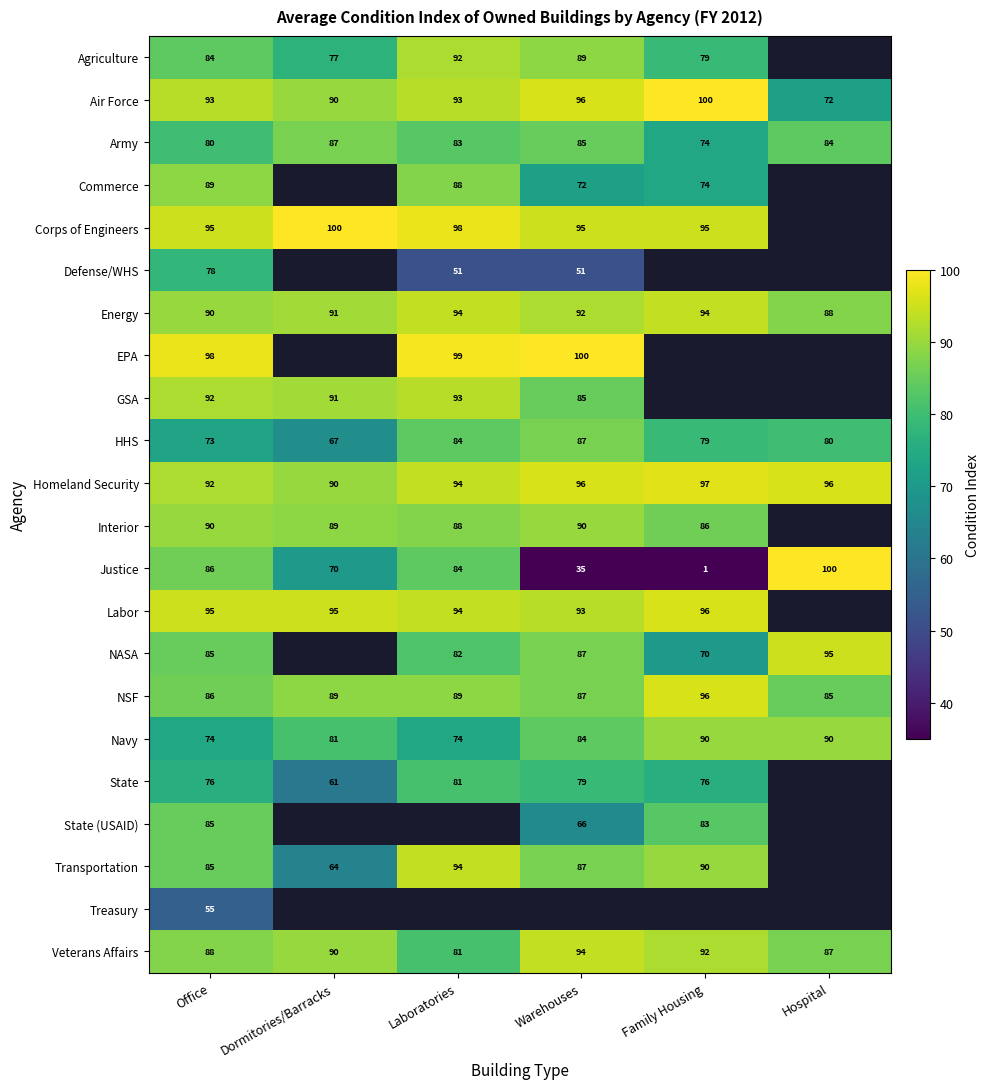

What is the total value across all series at Office?

1869